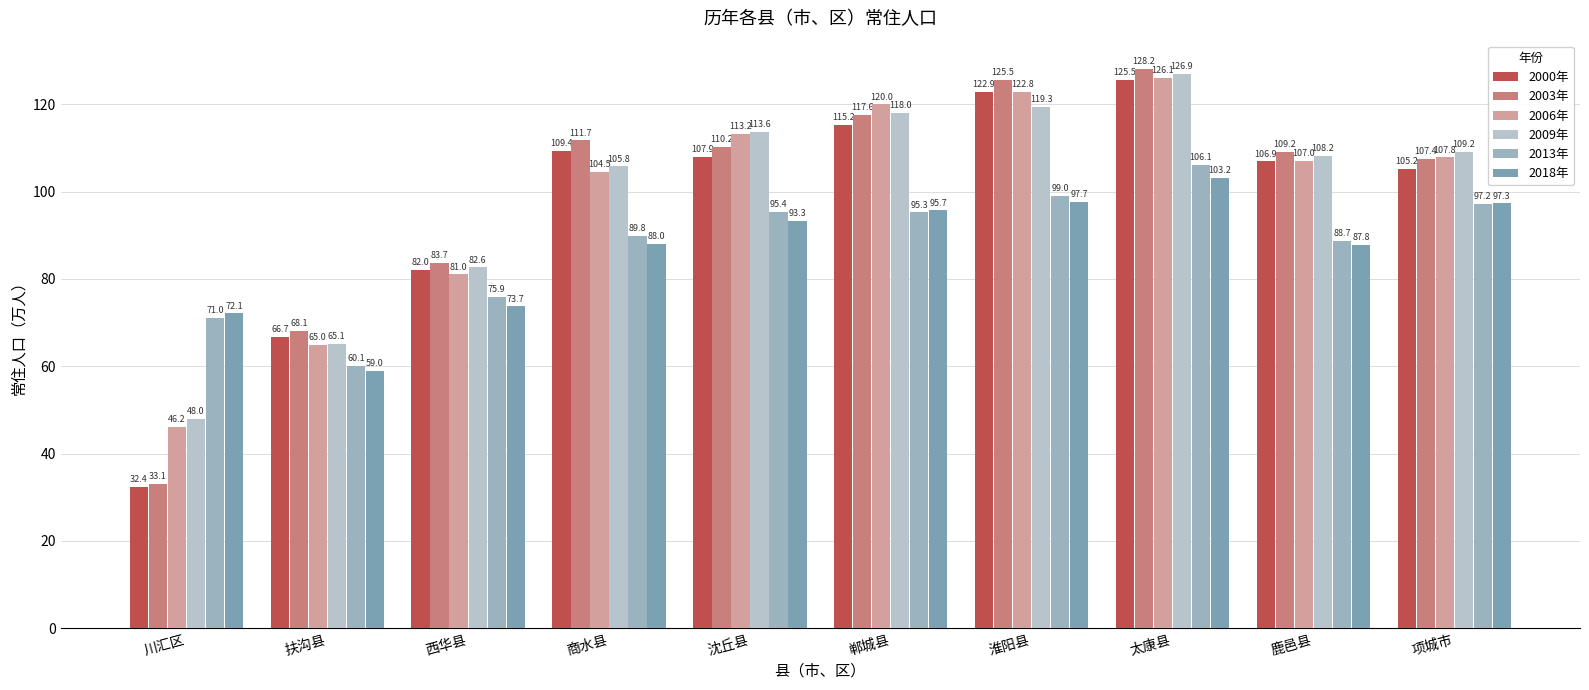

Which category has the highest value in the 2006年 series?

太康县